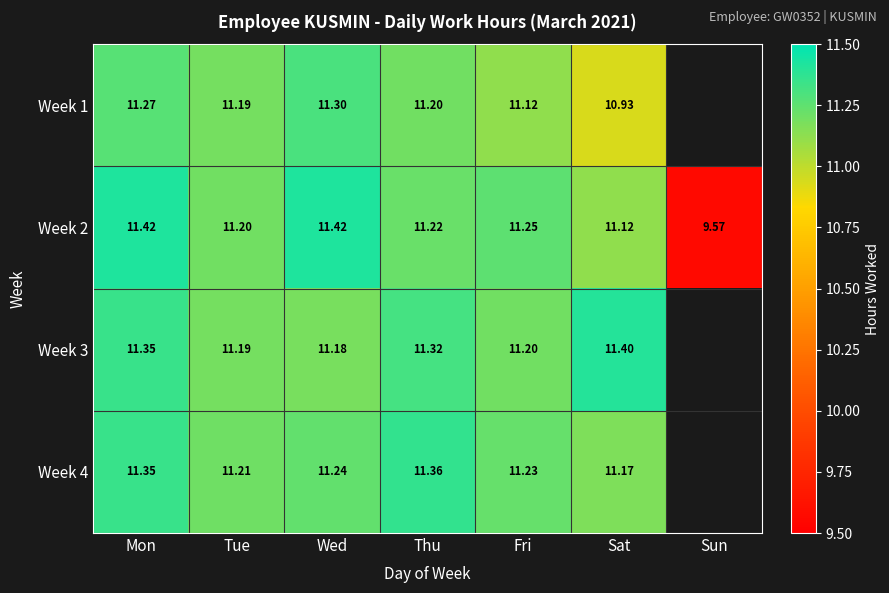

What is the total value across all series at Sat?

44.6